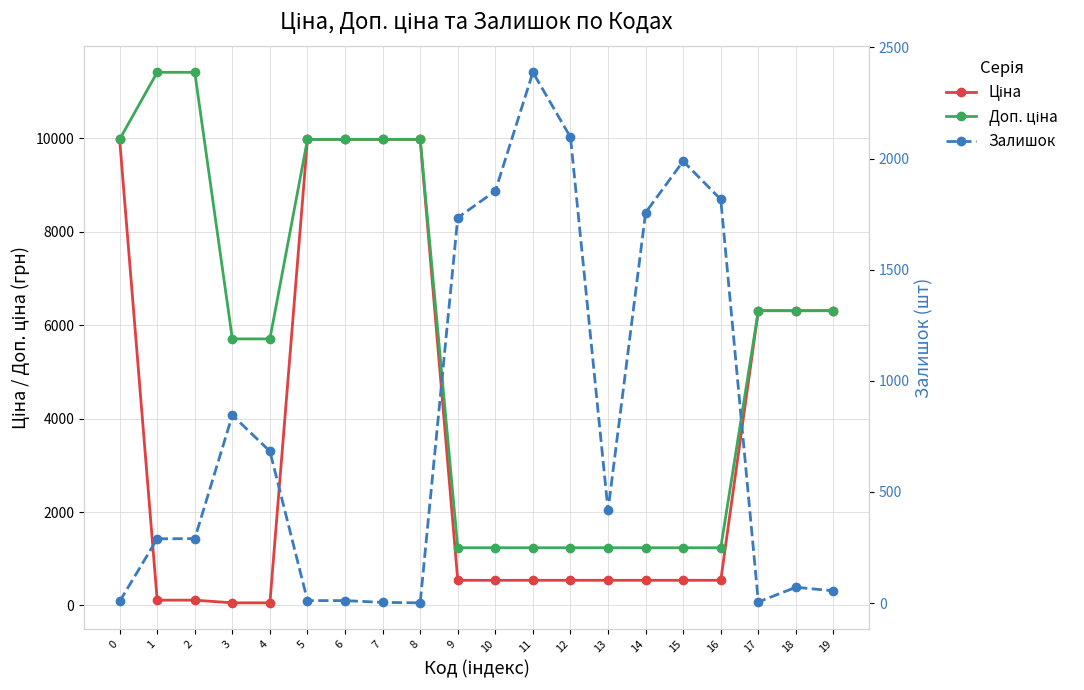

Does the chart display data point markers on the line(s)?

Yes